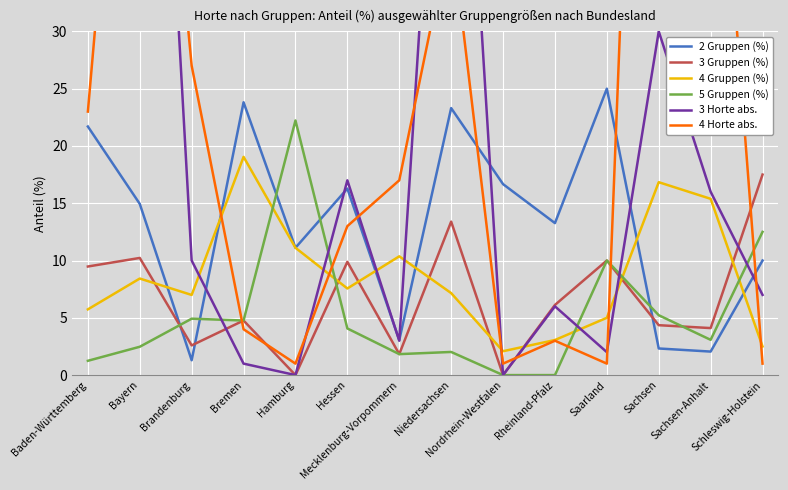

Reading right to left, transcribe all the data shown in this chart.

2 Gruppen (%): 10.0	2.1	2.3	25.0	13.3	16.7	23.3	3.0	16.3	11.1	23.8	1.3	14.9	21.7
3 Gruppen (%): 17.5	4.1	4.4	10.0	6.1	0.0	13.4	1.8	9.9	0.0	4.8	2.6	10.2	9.5
4 Gruppen (%): 2.5	15.4	16.8	5.0	3.1	2.1	7.2	10.4	7.6	11.1	19.0	7.0	8.4	5.7
5 Gruppen (%): 12.5	3.1	5.2	10.0	0.0	0.0	2.0	1.8	4.1	22.2	4.8	4.9	2.5	1.2
3 Horte abs.: 7.0	16.0	30.0	2.0	6.0	0.0	73.0	3.0	17.0	0.0	1.0	10.0	91.0	38.0
4 Horte abs.: 1.0	60.0	116.0	1.0	3.0	1.0	39.0	17.0	13.0	1.0	4.0	27.0	75.0	23.0